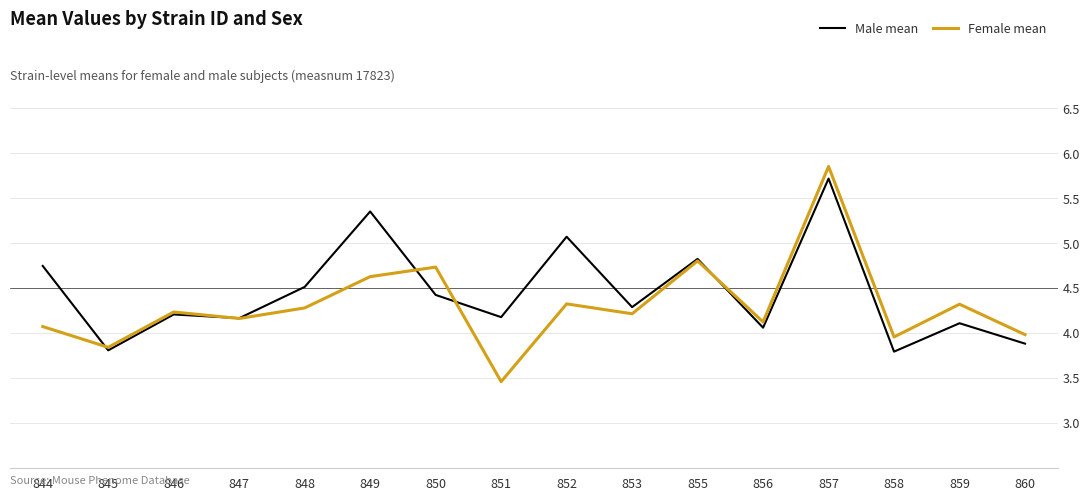

Is this an area chart (filled region under the line)?

No